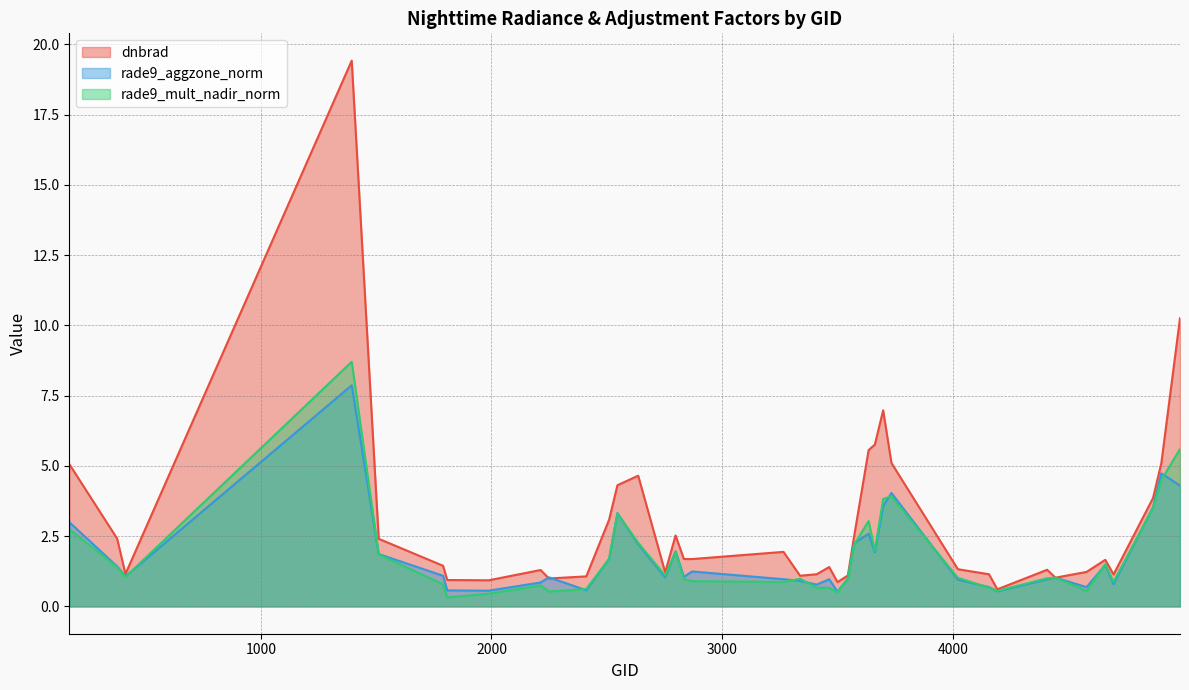

What are all the series names shown in the legend?

dnbrad, rade9_aggzone_norm, rade9_mult_nadir_norm